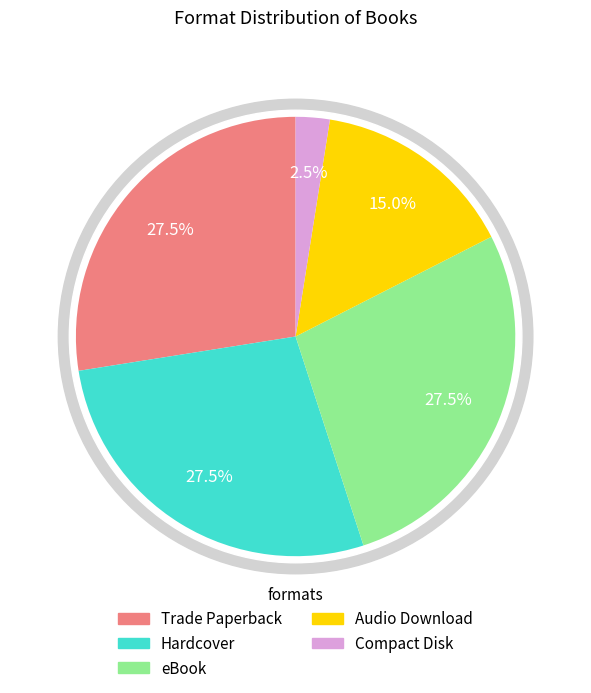

To the nearest percent, what is the difference between the largest and smallest slice percentages?

25%